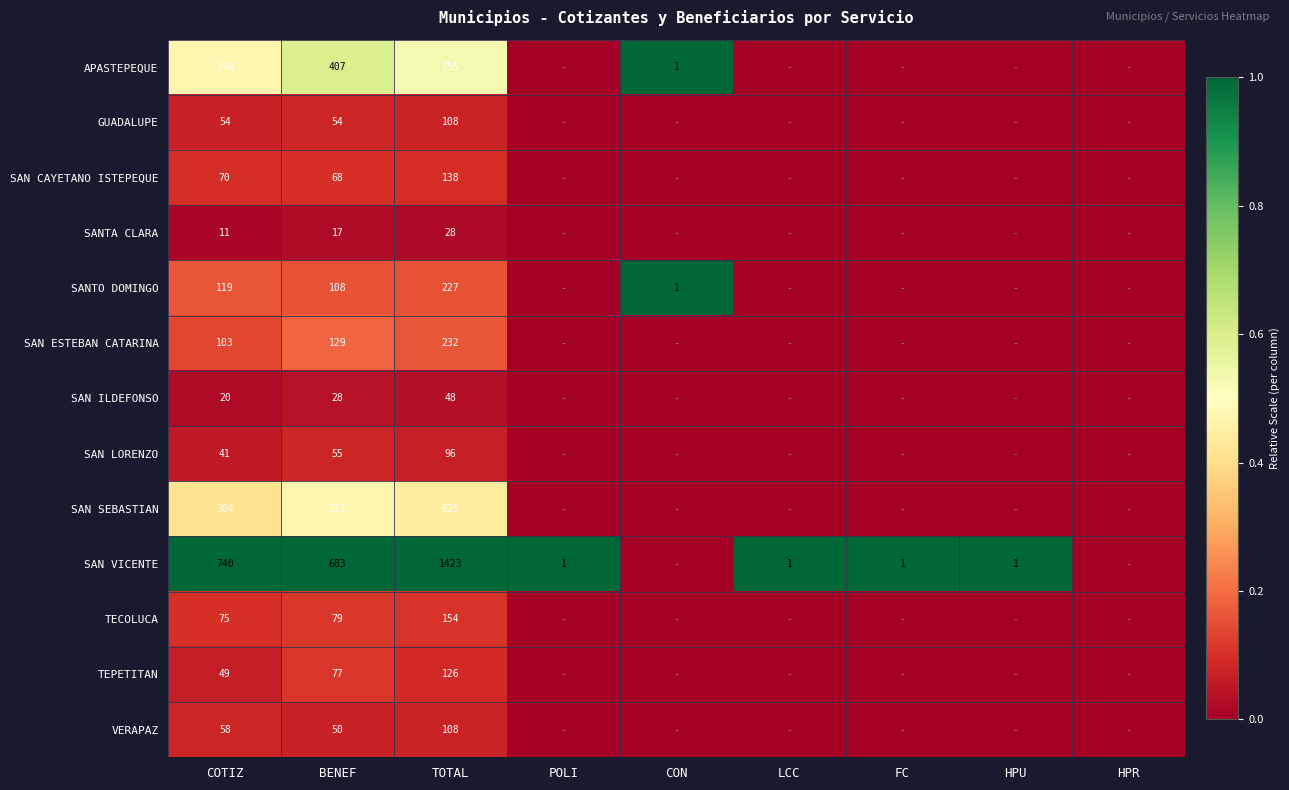

The SAN SEBASTIAN series shows 1037 at TOTAL. True or false?

False